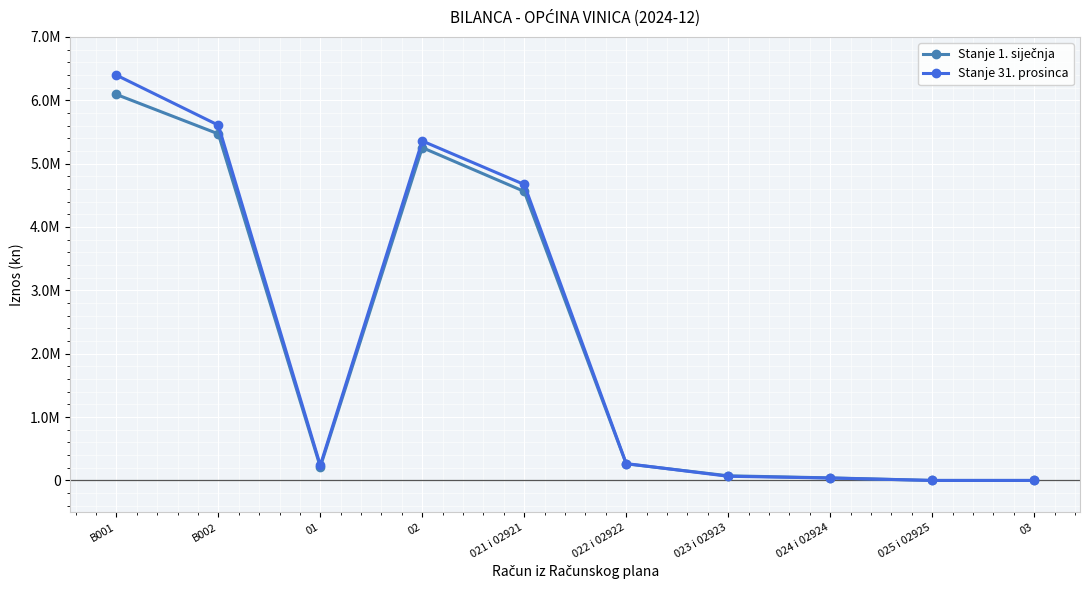

What is the difference between the Stanje 1. siječnja values at 024 i 02924 and 023 i 02923?

32887.2